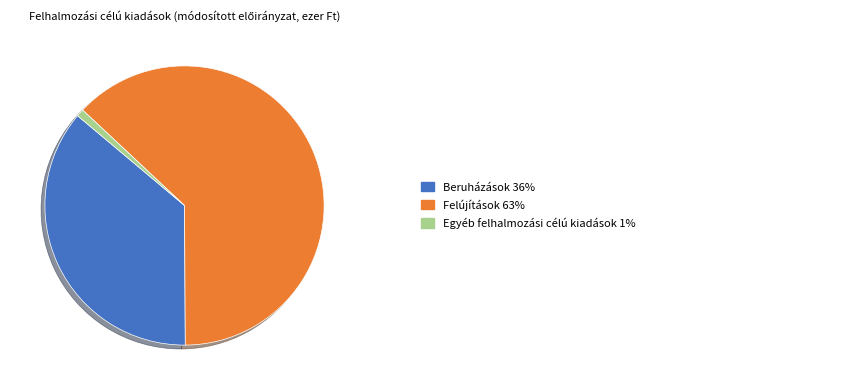

Is there a majority slice in this chart?

Yes